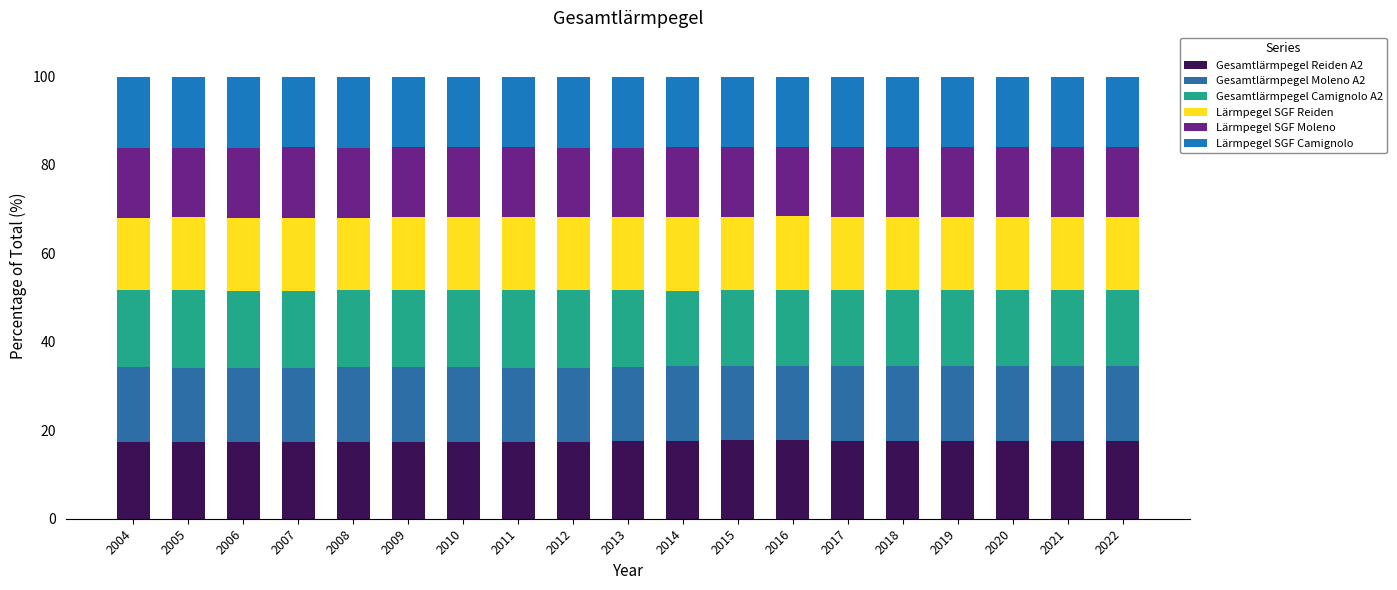

The value of Gesamtlärmpegel Reiden A2 at 2011 is 8.5. True or false?

False